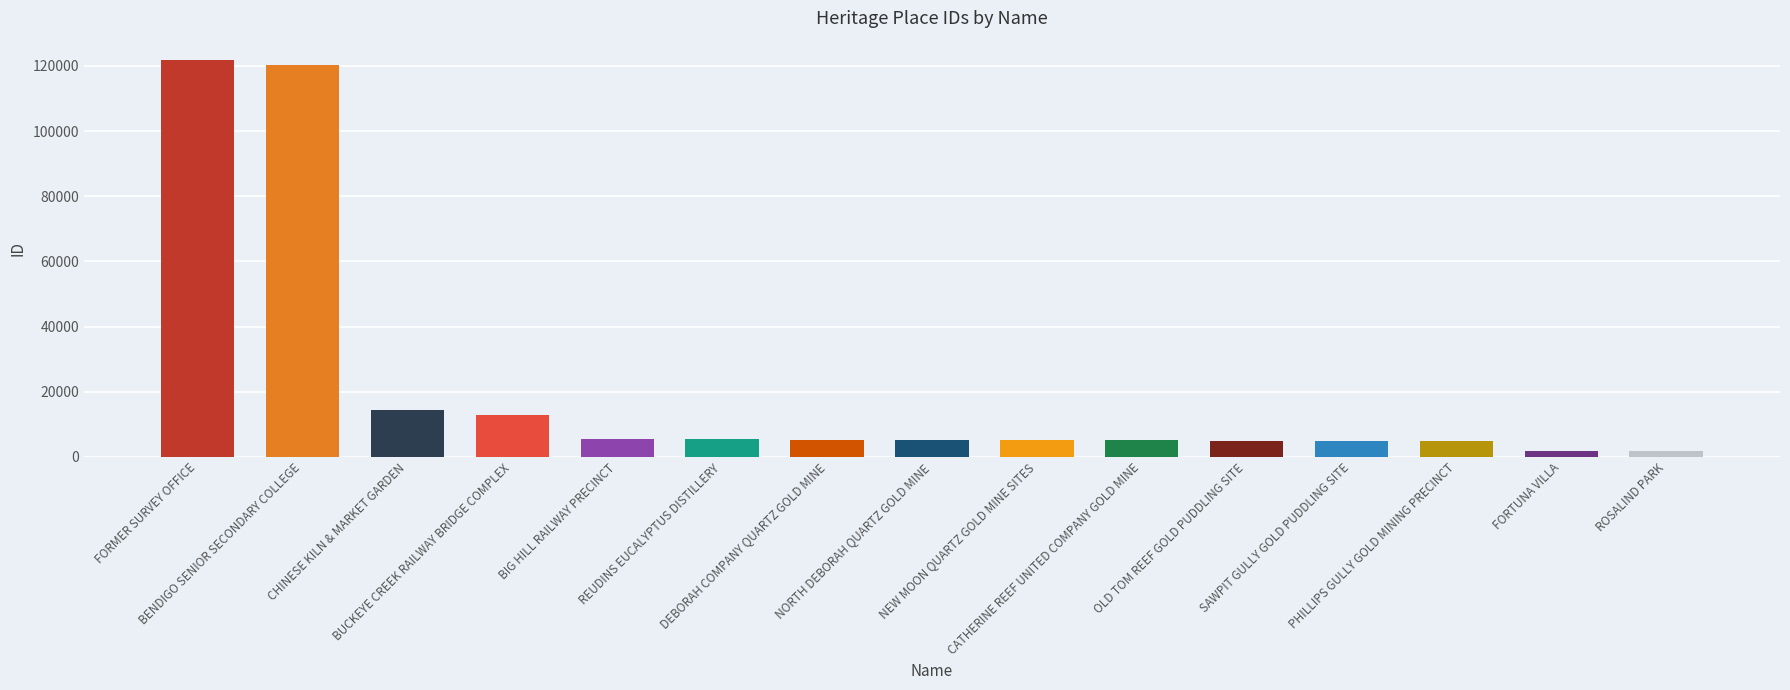

How many values are below 5247?

7